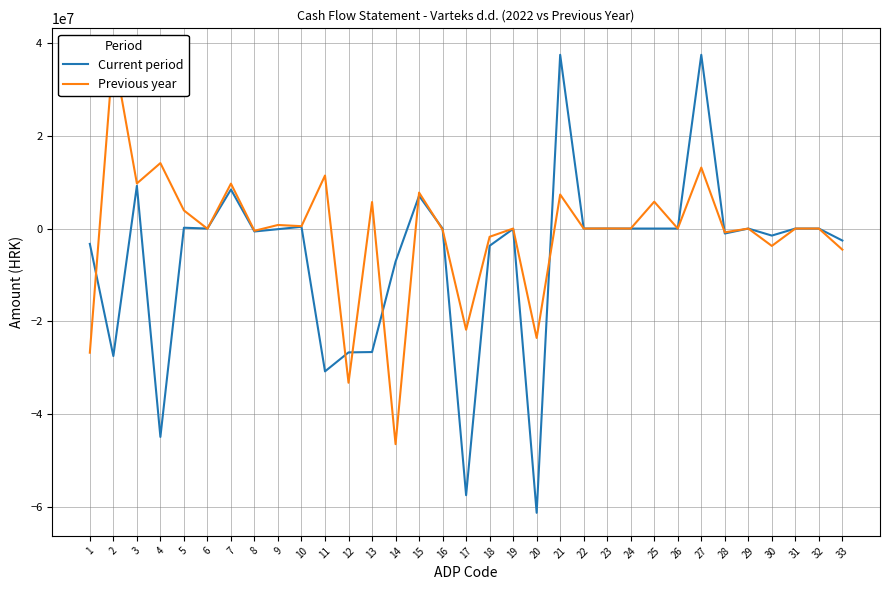

What are all the series names shown in the legend?

Current period, Previous year